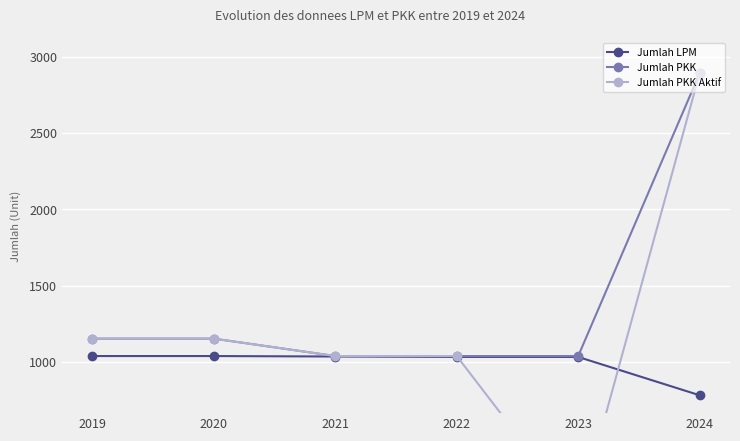

Read the Jumlah PKK value at 2023.

1038